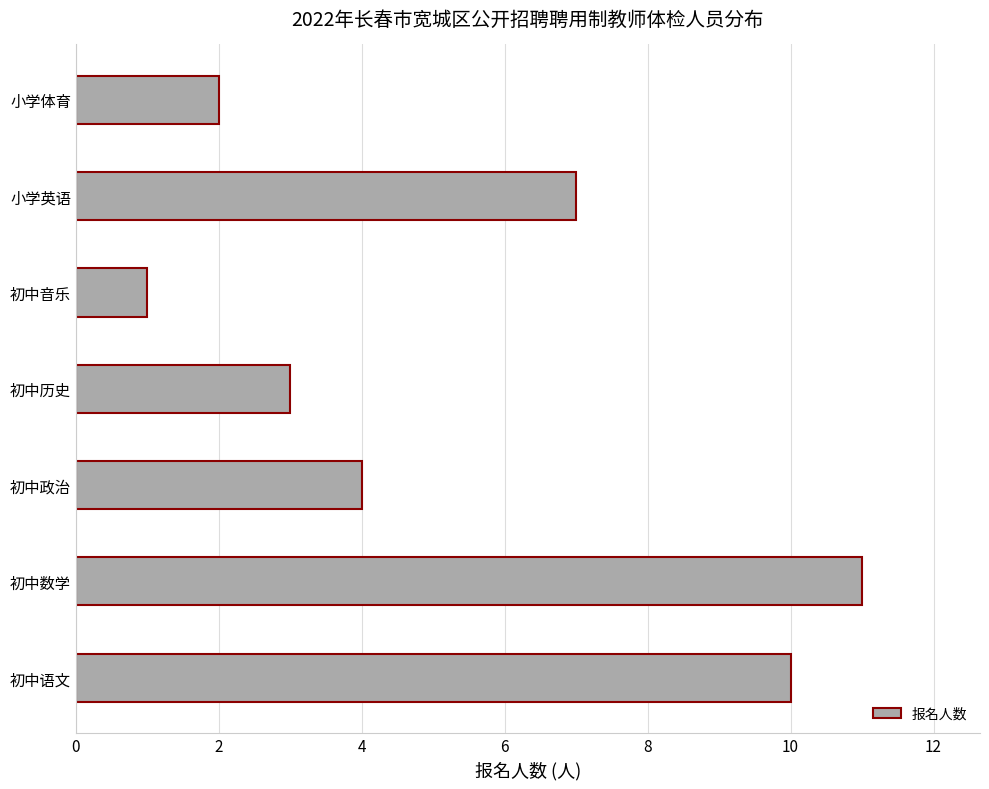

Reading bottom to top, list all the values displayed in this chart.

初中语文=10	初中数学=11	初中政治=4	初中历史=3	初中音乐=1	小学英语=7	小学体育=2